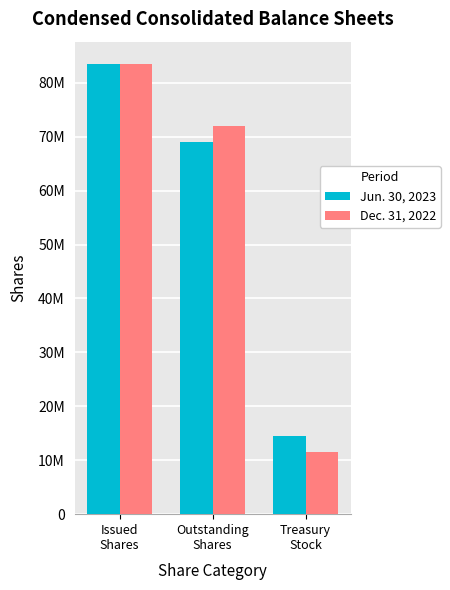

Which series has the largest total across all categories?

Jun. 30, 2023